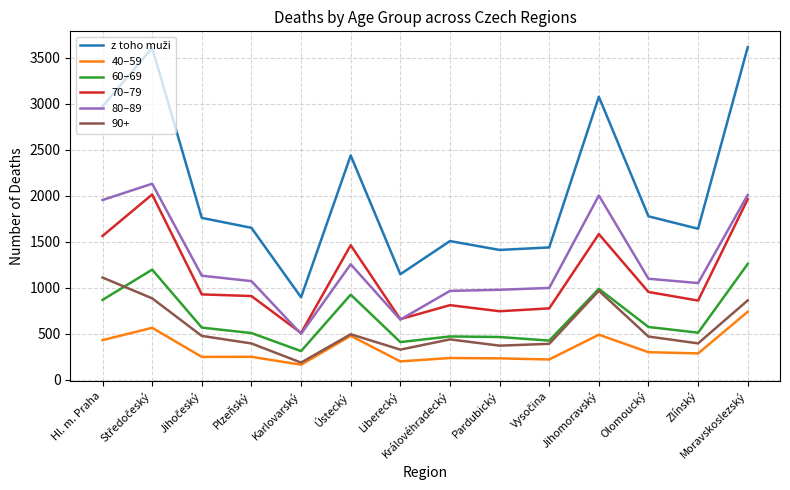

What is the total value across all series at Zlínský?

4748